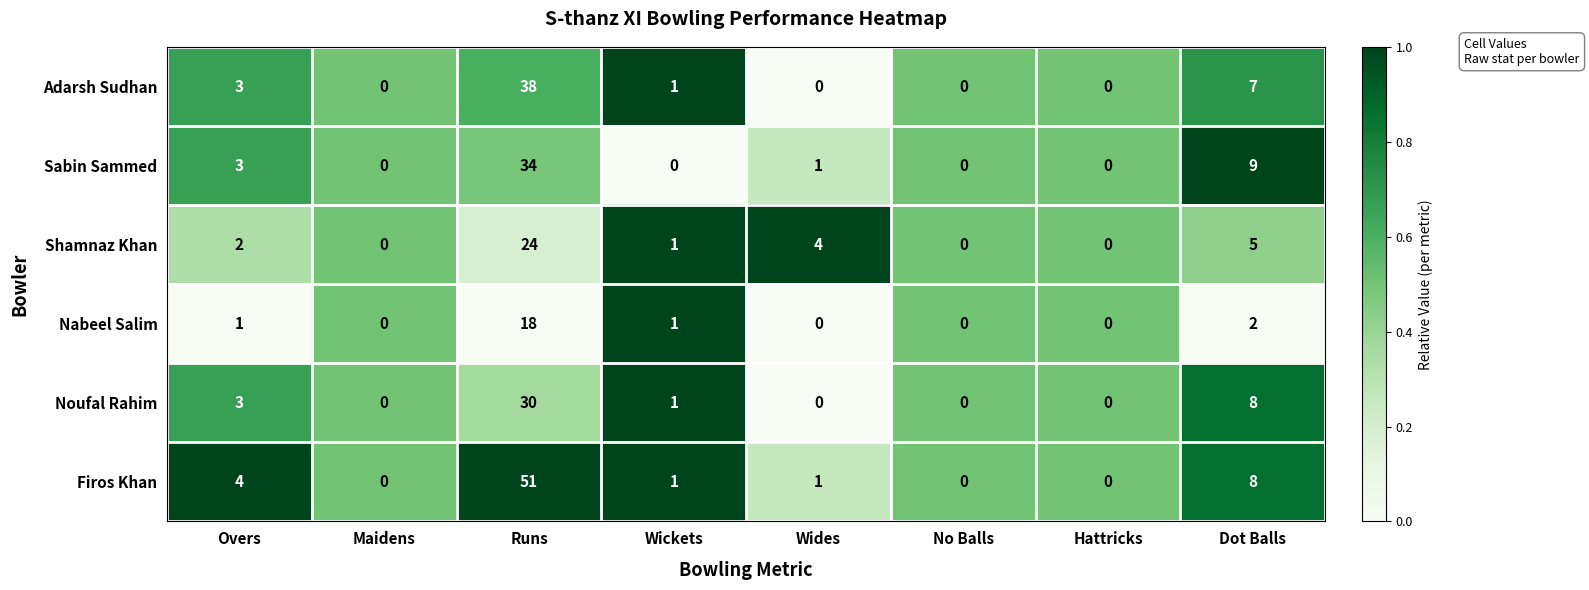

Which label corresponds to the largest value in the chart?

Runs